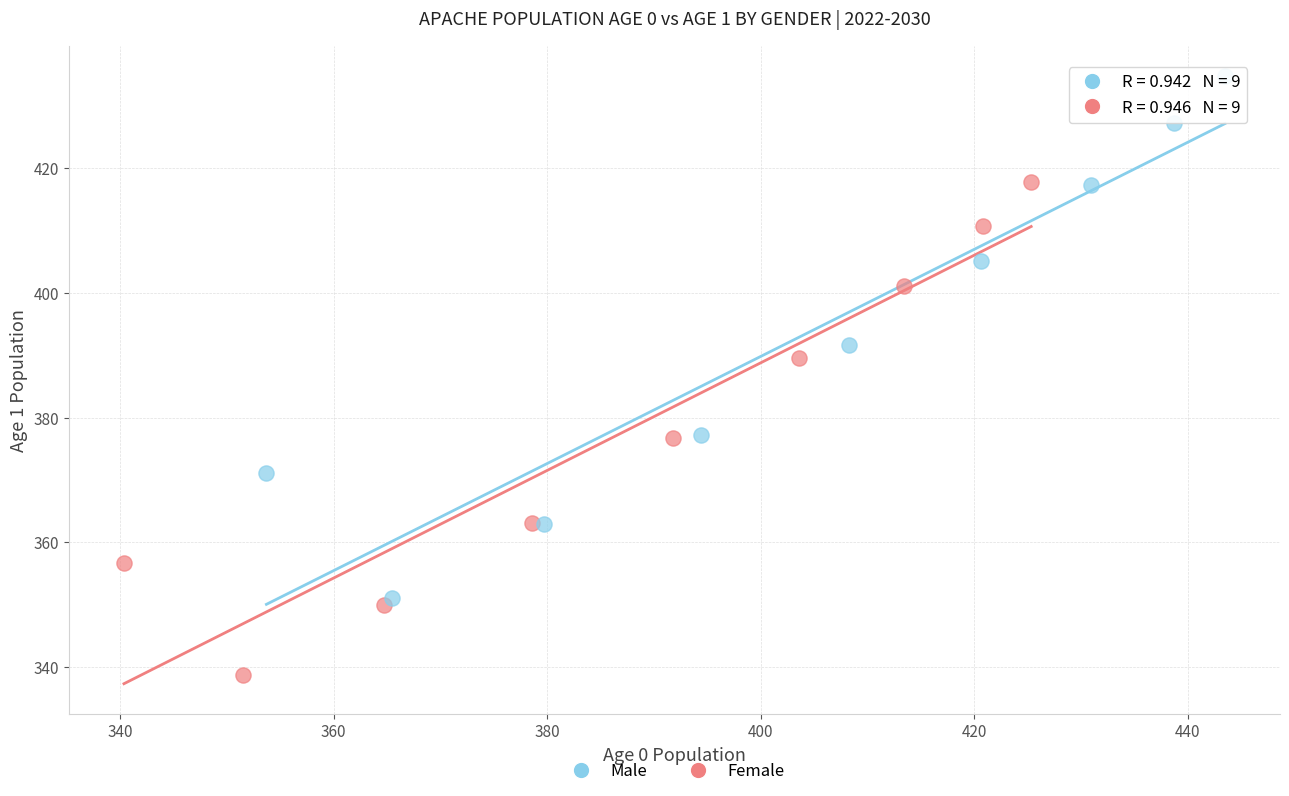

Which series contains the lowest Y value?

Female